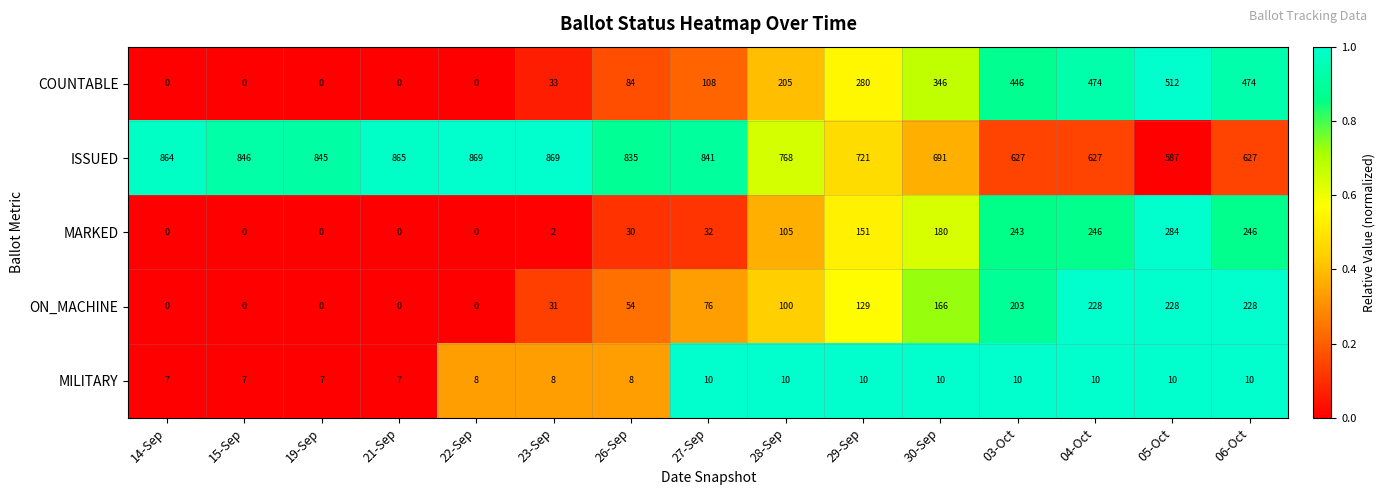

Count the ON_MACHINE values in the range 0 to 203.

12